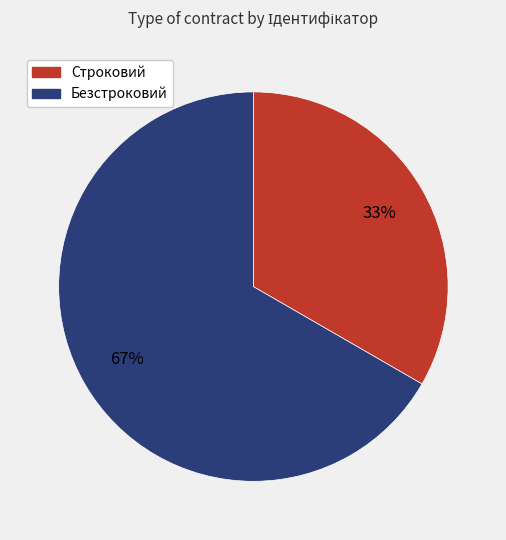

What is the smallest slice in the pie chart?

Строковий